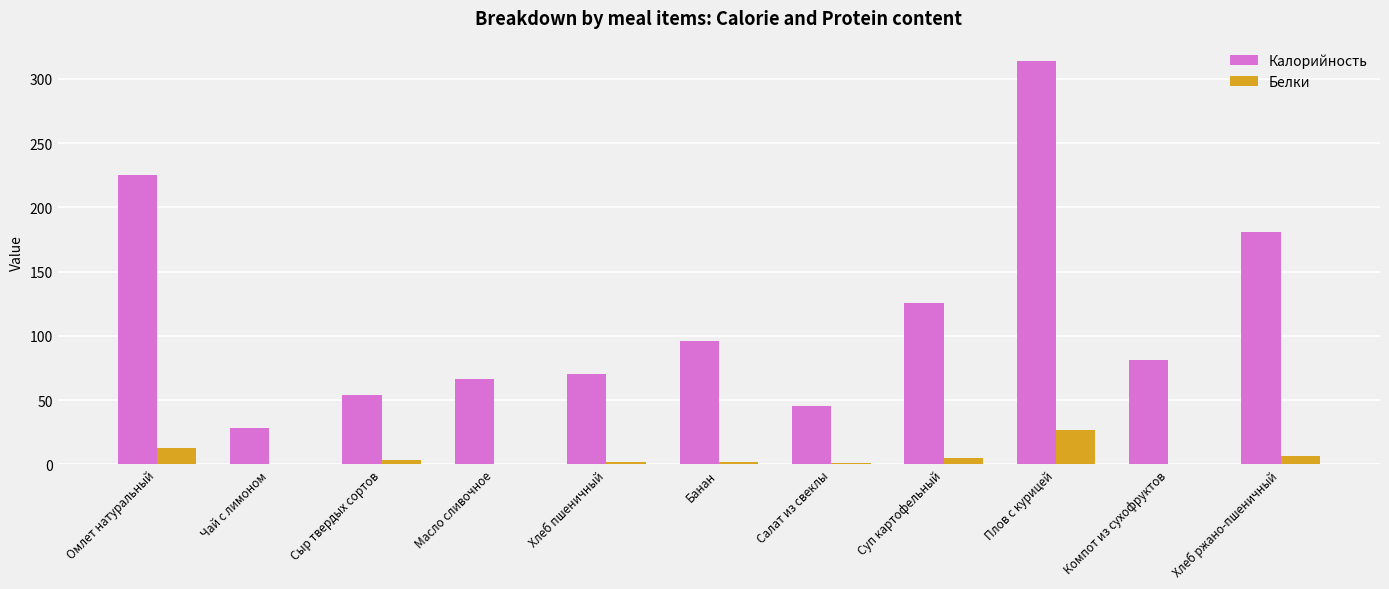

What is the sum of the Калорийность values at Банан and Хлеб ржано-пшеничный?

277.0